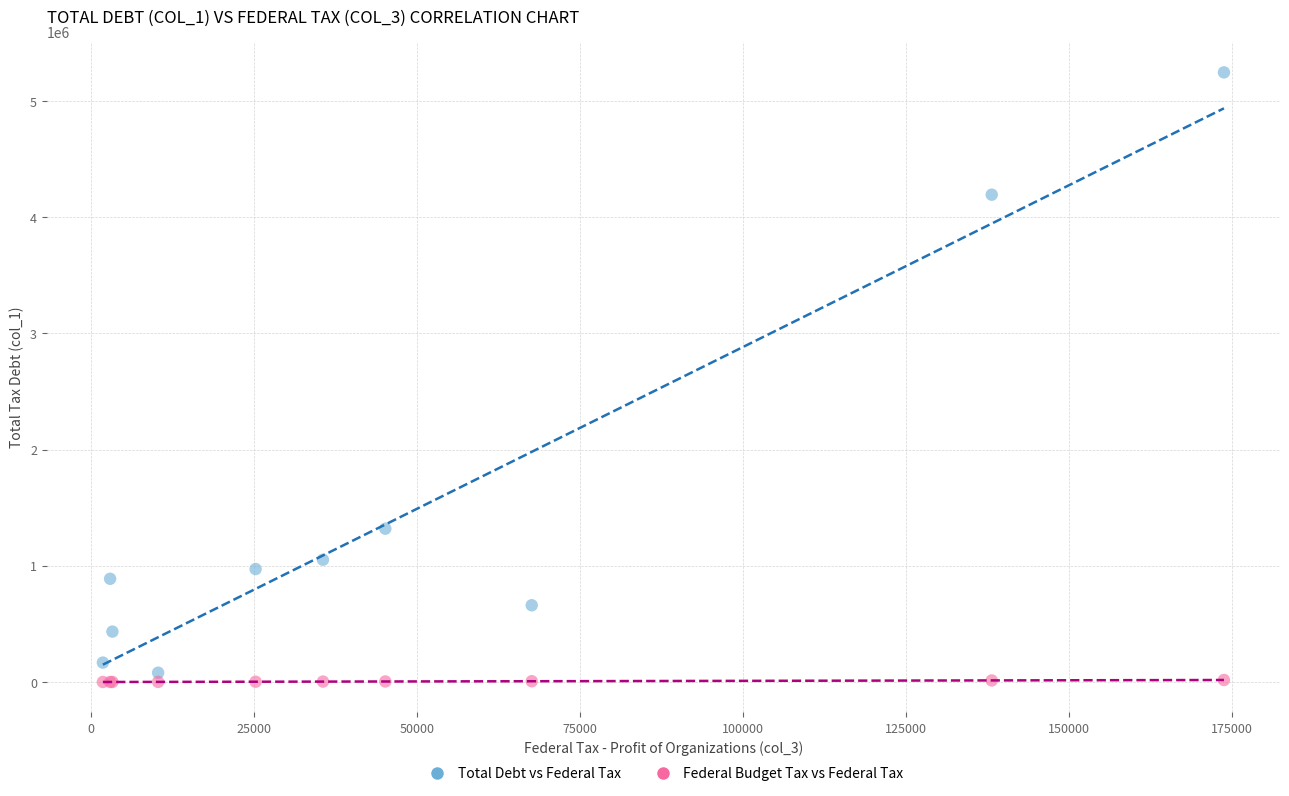

Across all series, what Y value is closest to 2623455?

1319698